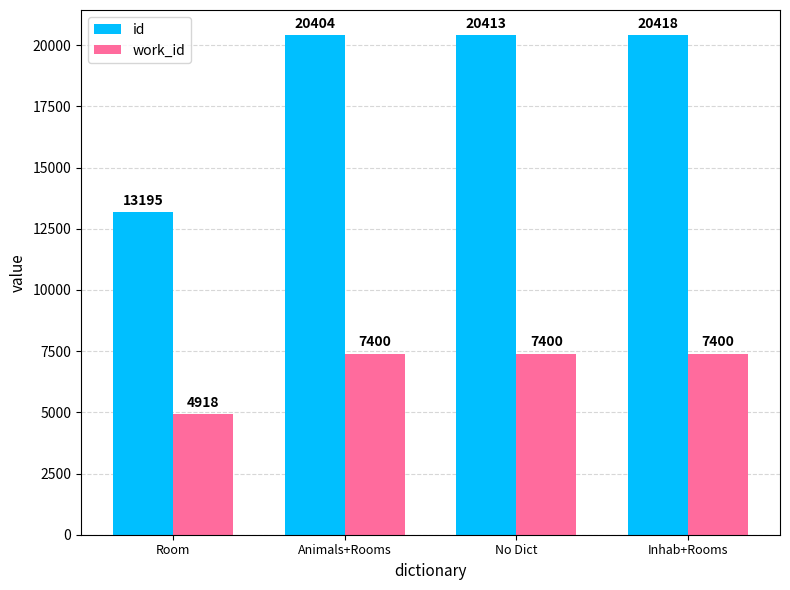

What is the spread (max minus min) of values at Inhab+Rooms?

13018